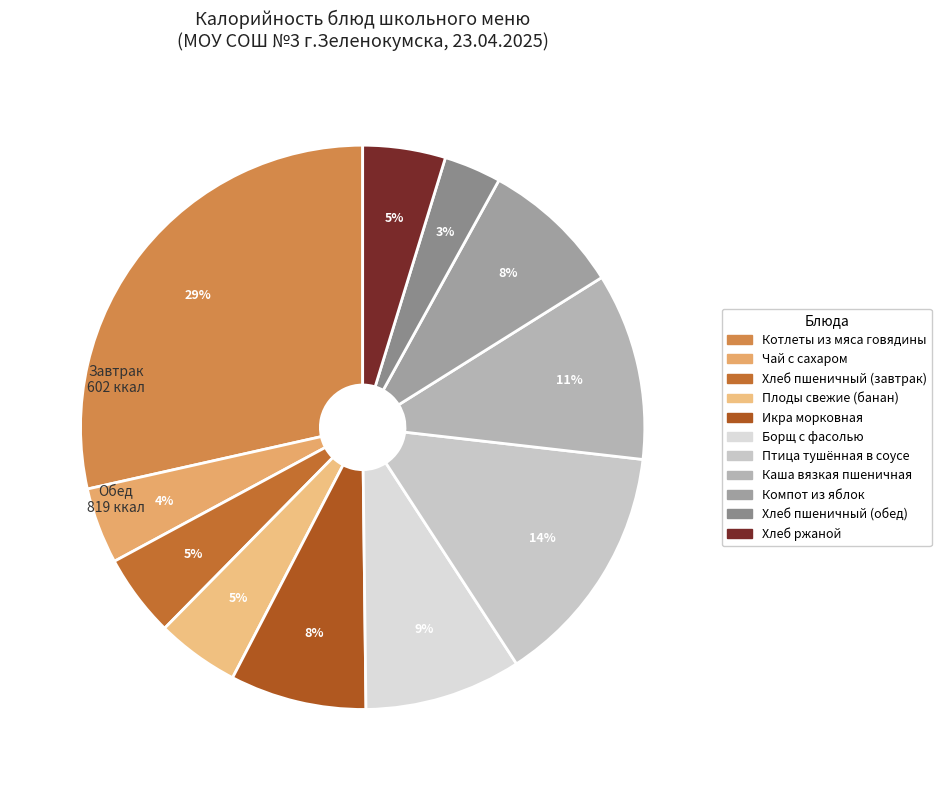

True or false: Икра морковная accounts for 1% of the total.

False